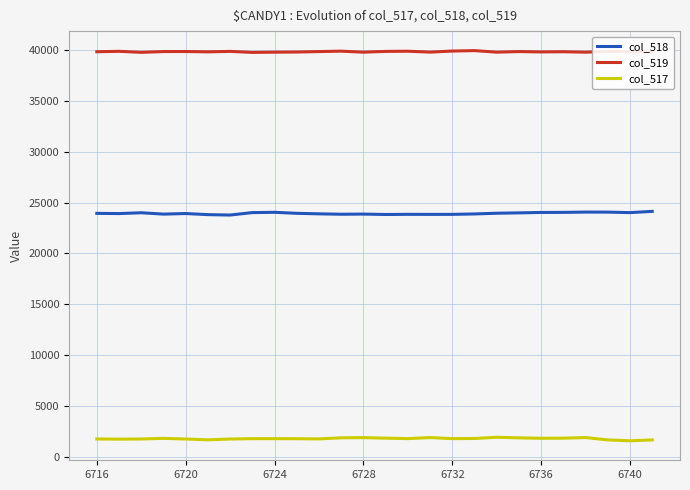

What is the maximum value for col_518?

24133